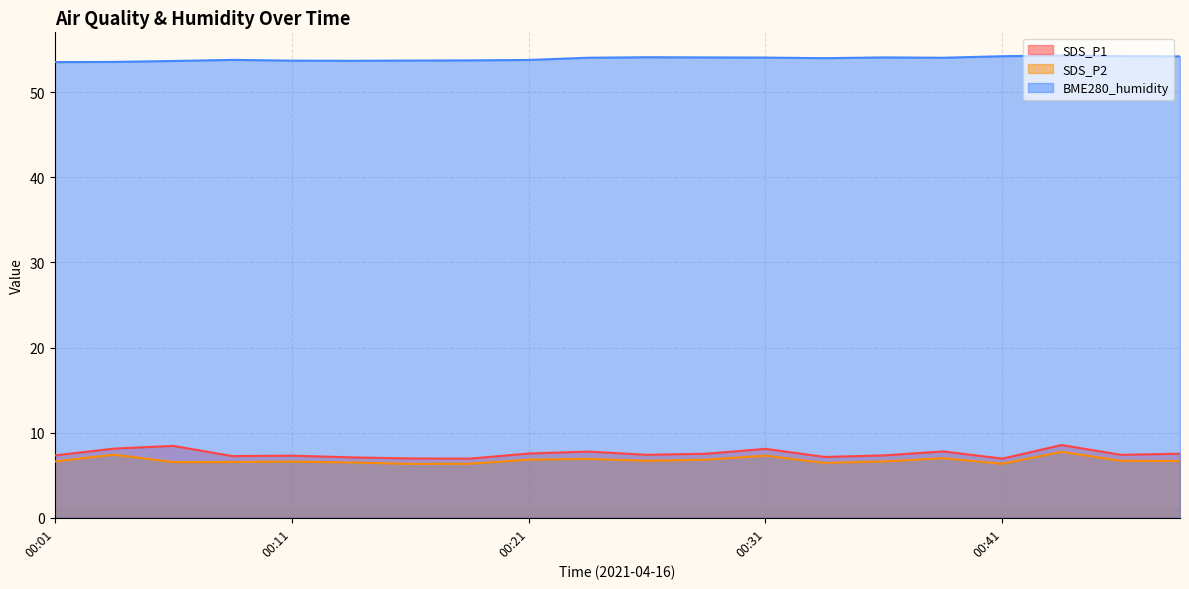

Reading left to right, transcribe all the data shown in this chart.

SDS_P1: 7.3	8.1	8.4	7.2	7.3	7.1	7.0	7.0	7.5	7.8	7.4	7.5	8.1	7.2	7.3	7.8	7.0	8.6	7.4	7.5
SDS_P2: 6.6	7.4	6.5	6.5	6.6	6.5	6.3	6.3	6.8	6.9	6.7	6.8	7.3	6.5	6.6	7.0	6.3	7.8	6.7	6.7
BME280_humidity: 53.5	53.6	53.7	53.8	53.7	53.7	53.7	53.8	53.8	54.1	54.1	54.1	54.1	54.0	54.1	54.1	54.2	54.3	54.2	54.2